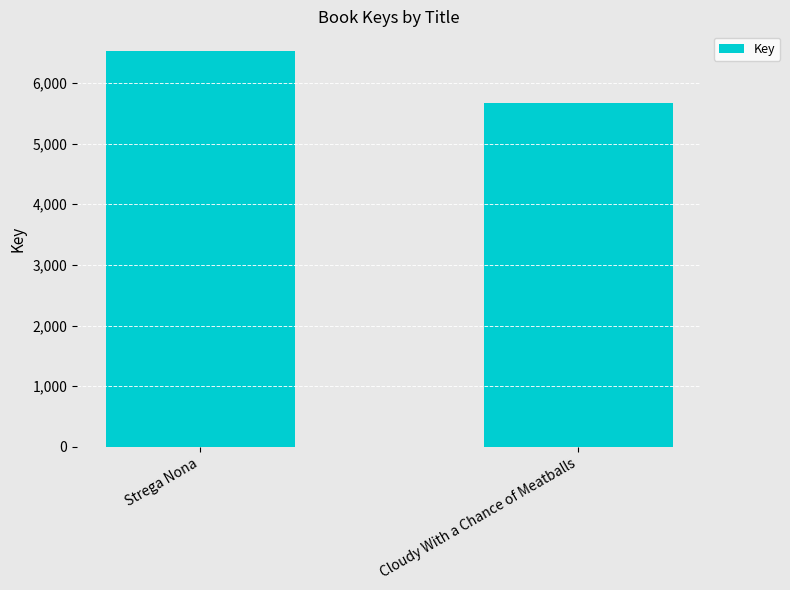

True or false: the data shows 9903 at Cloudy With a Chance of Meatballs.

False